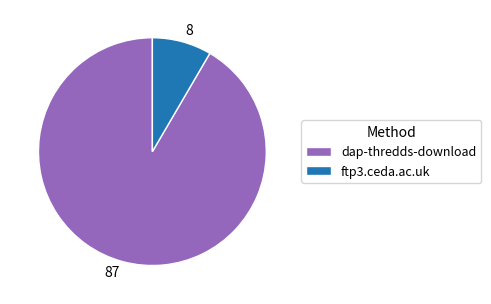

Which slice is the smallest?

ftp3.ceda.ac.uk